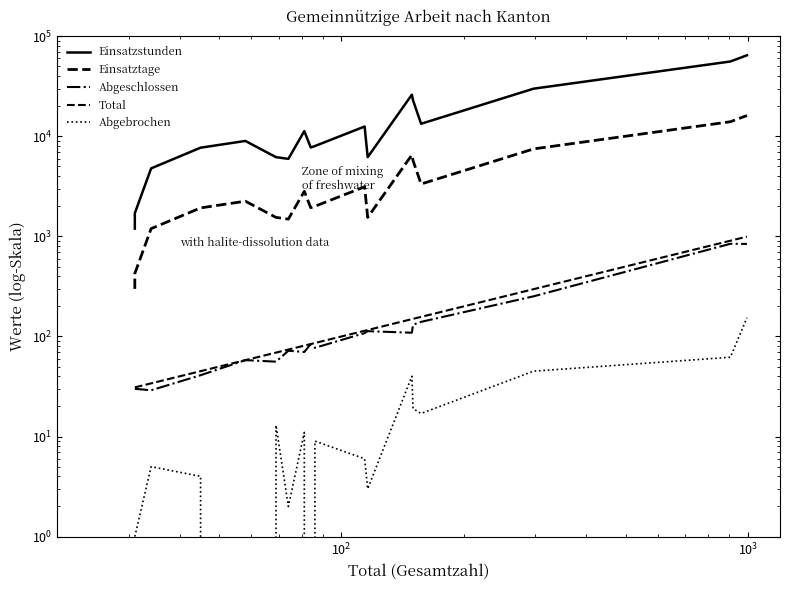

How many data points does each series have?

18